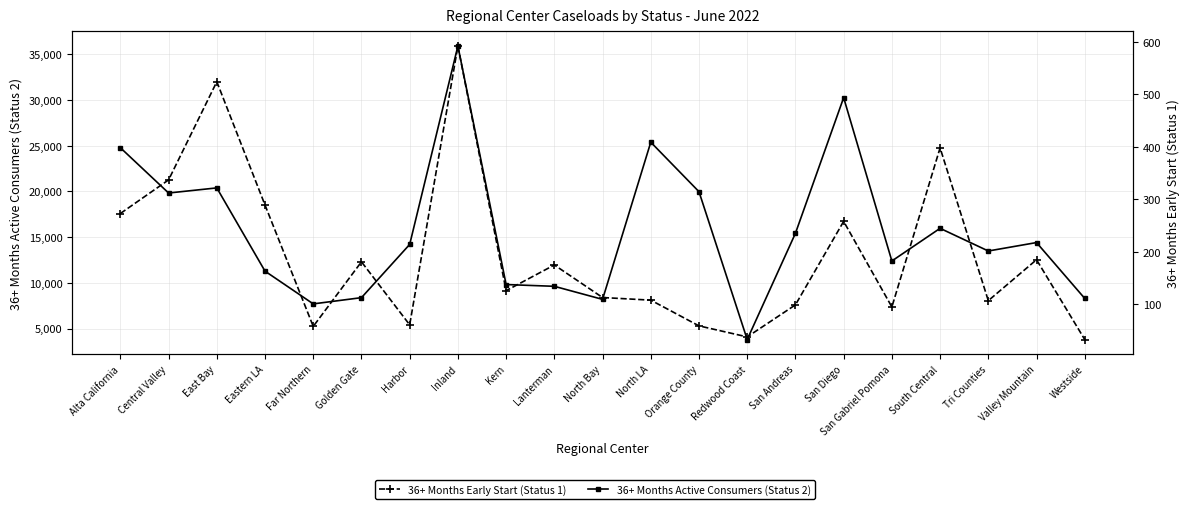

How many values in the 36+ Months Active Consumers (Status 2) series are below 14209?

10